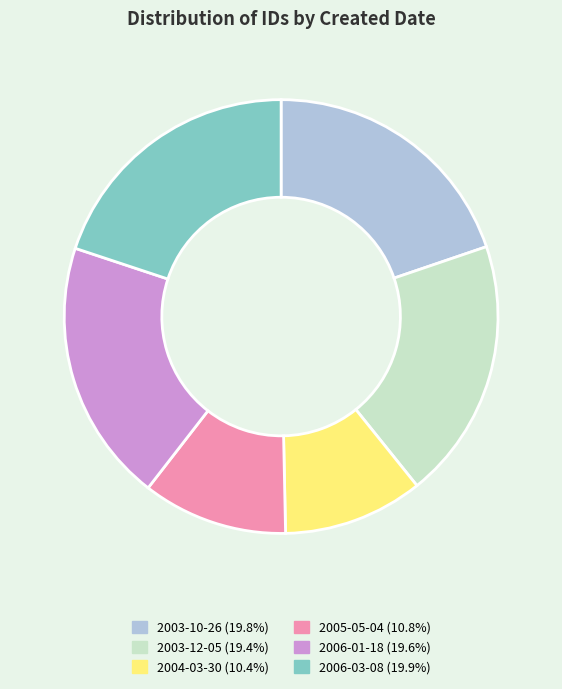

Is there a majority slice in this chart?

No